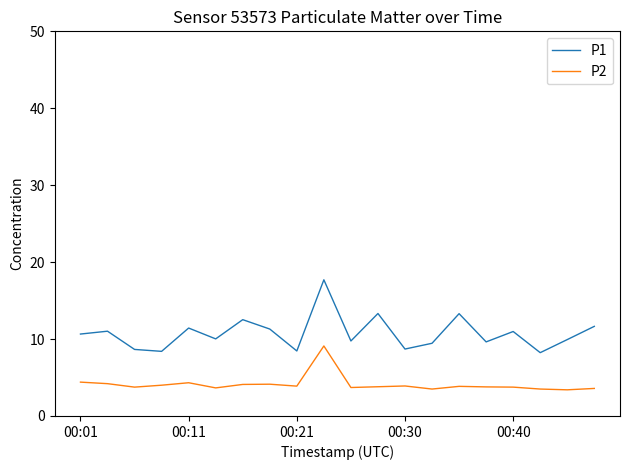

Does the chart display data point markers on the line(s)?

No